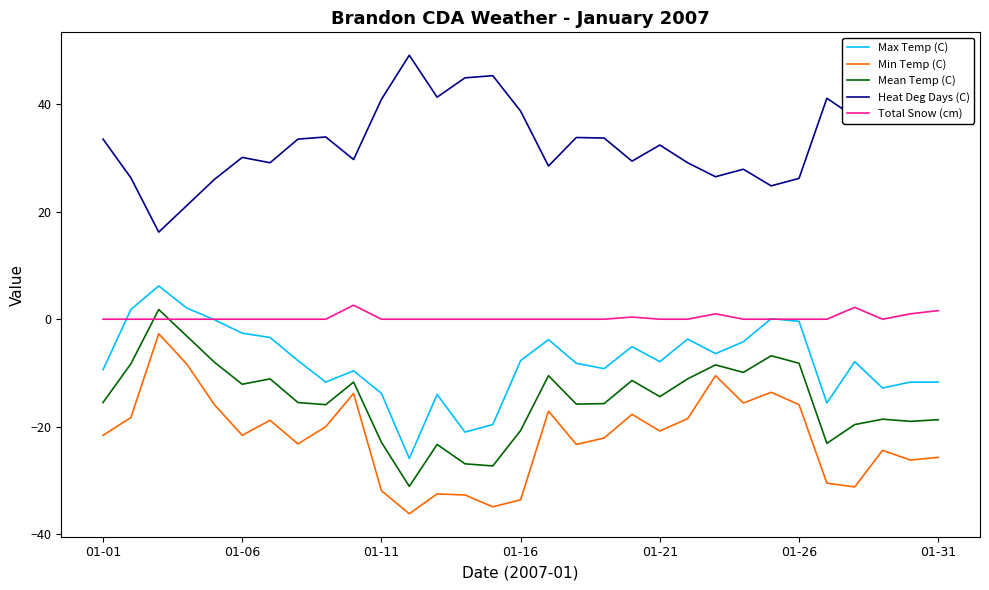

True or false: Total Snow (cm) and Heat Deg Days (C) cross at least once.

False